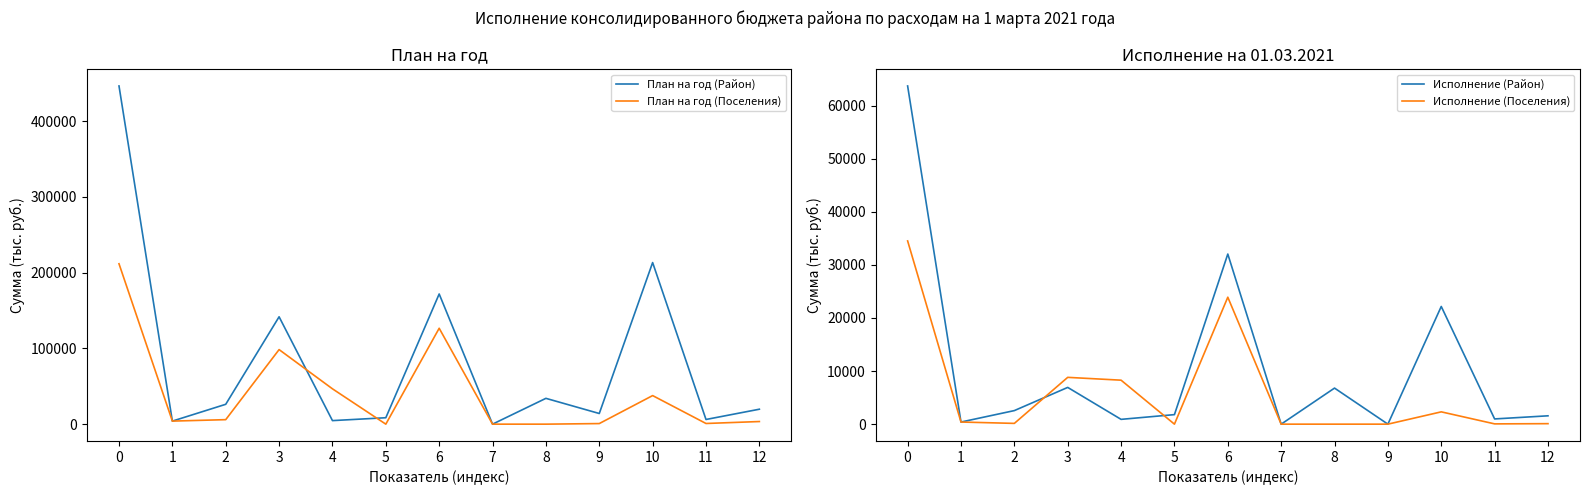

Reading left to right, list all the values displayed in this chart.

План на год (Район): 446320.1	4025.6	26203.6	141674.3	4678.8	8473.4	171791.4	7.4	34064.0	14056.8	213248.3	6168.6	19721.0
План на год (Поселения): 211667.2	4025.6	5939.4	98390.2	46637.3	0.0	126550.4	0.0	0.0	773.0	37706.5	881.2	3462.1
Исполнение (Район): 63679.4	399.4	2553.4	6918.9	903.4	1794.6	32030.5	0.0	6791.1	0.0	22159.8	982.9	1570.5
Исполнение (Поселения): 34502.1	399.4	145.0	8811.8	8280.7	0.0	23904.7	0.0	0.0	0.0	2316.7	51.6	93.4